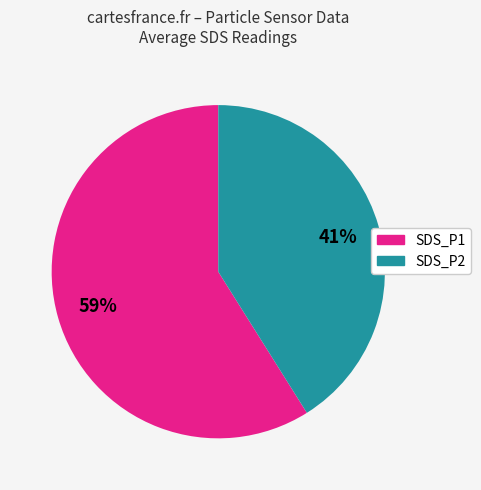

To the nearest percent, what is the combined percentage of SDS_P2 and SDS_P1?

100%